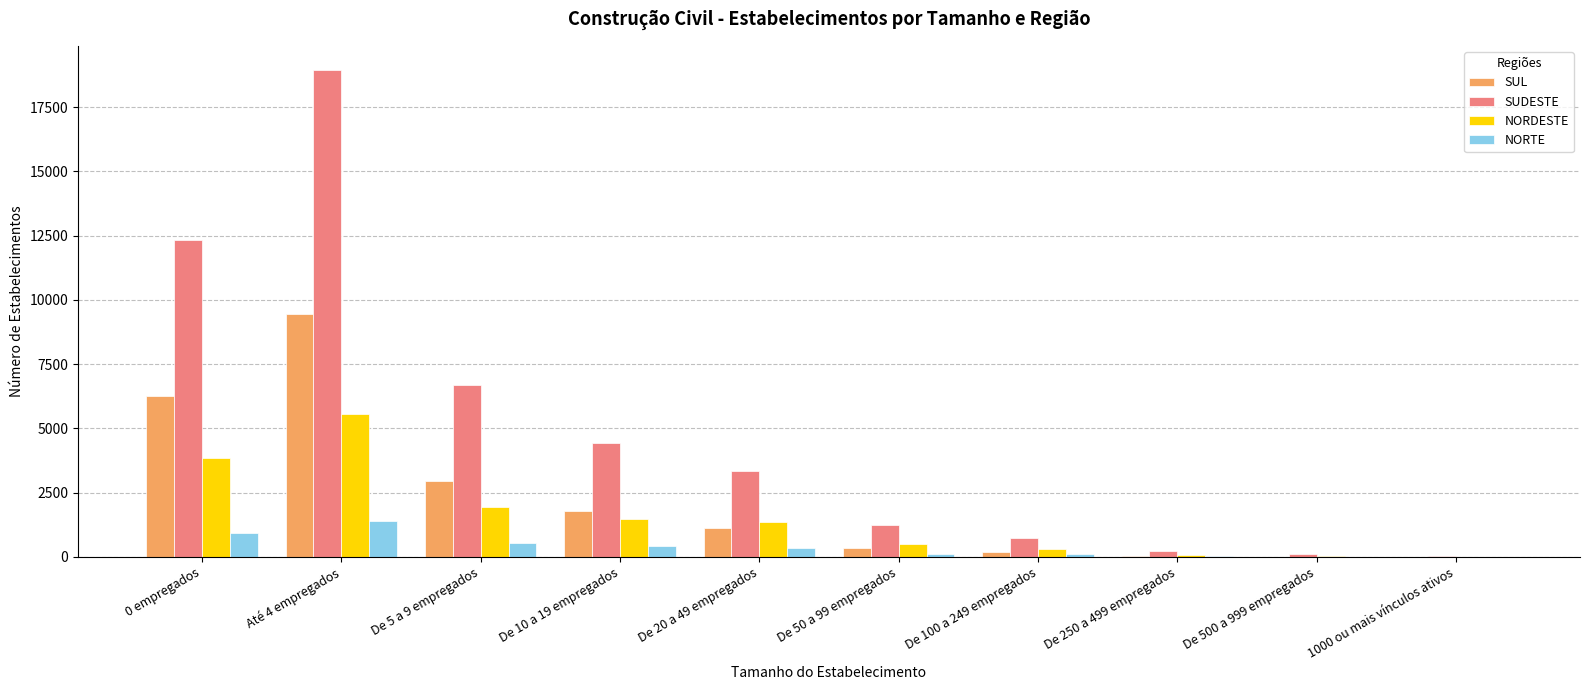

What is the total value across all series at De 250 a 499 empregados?

346